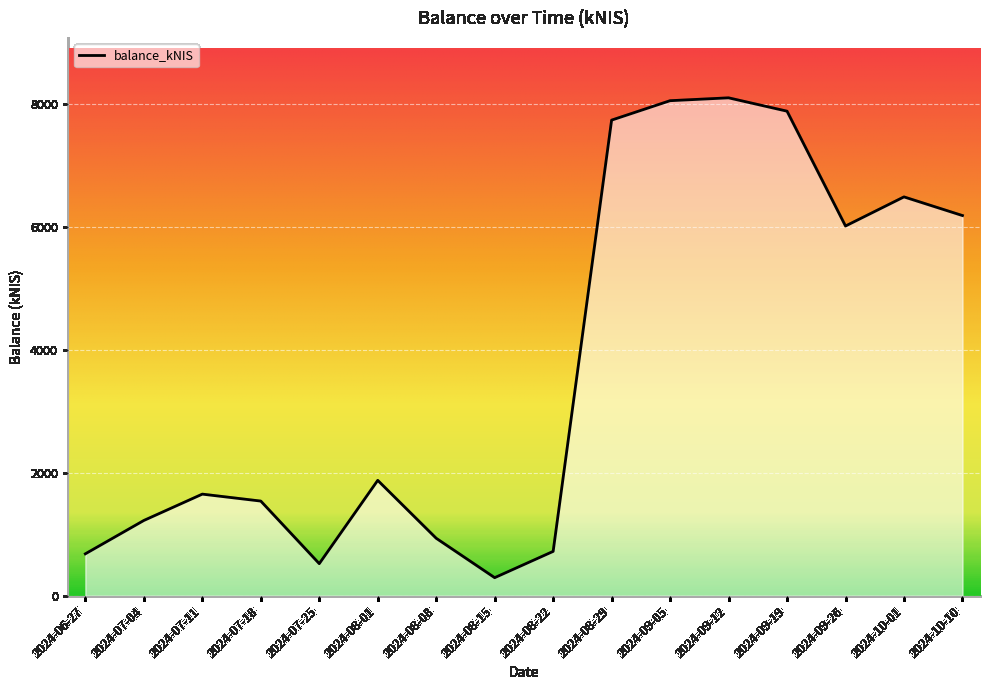

Approximately how many times larger is the value at 2024-06-27 compared to 2024-08-08?

0.7